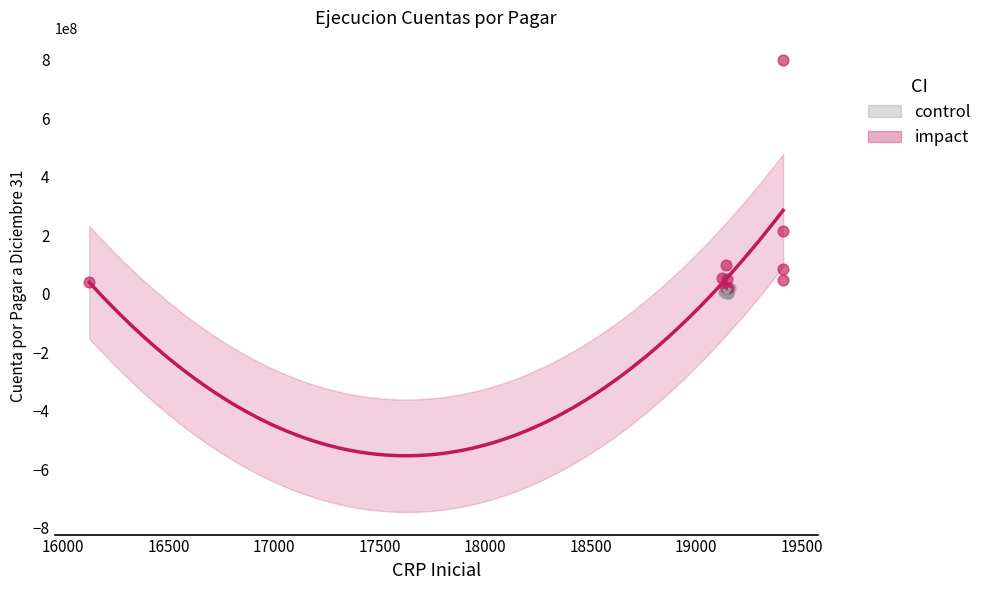

Which series has the widest spread of Y values?

impact